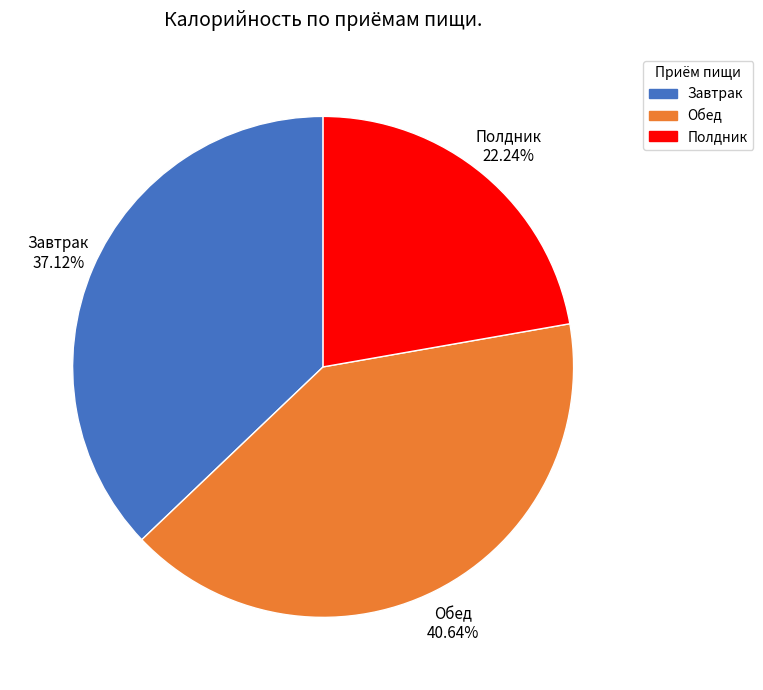

The Завтрак slice represents 37% of the pie. True or false?

True